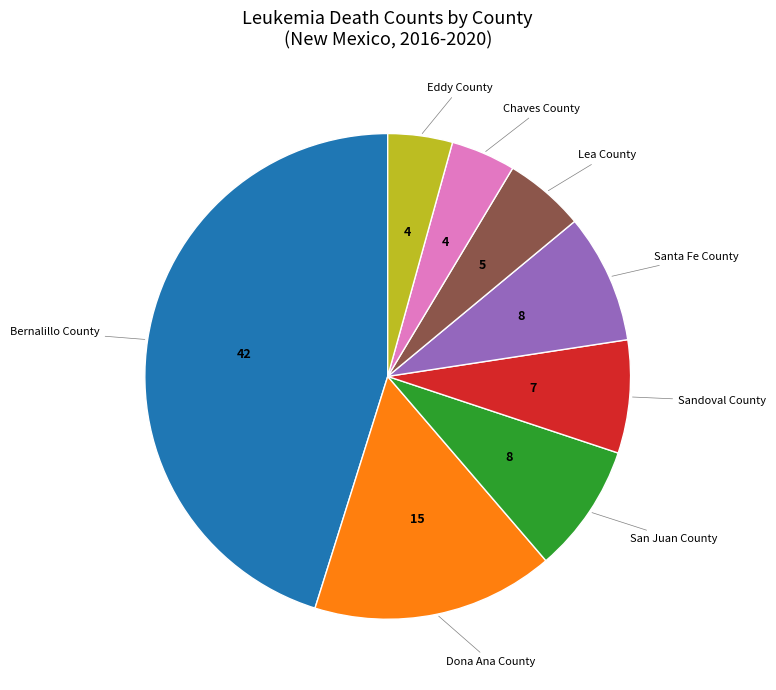

Count the number of slices in the pie.

8